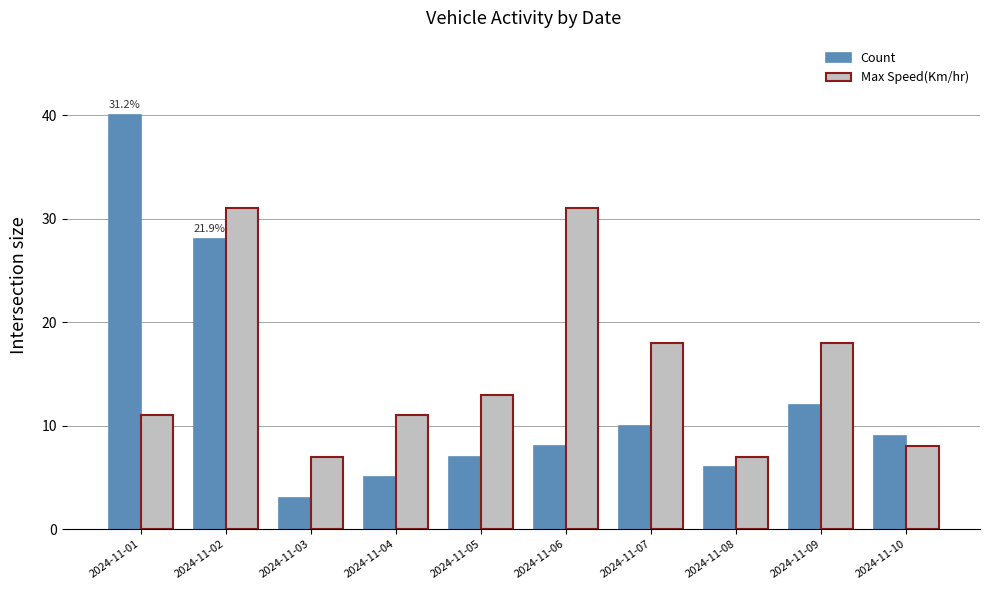

How many bars are there in total?

20